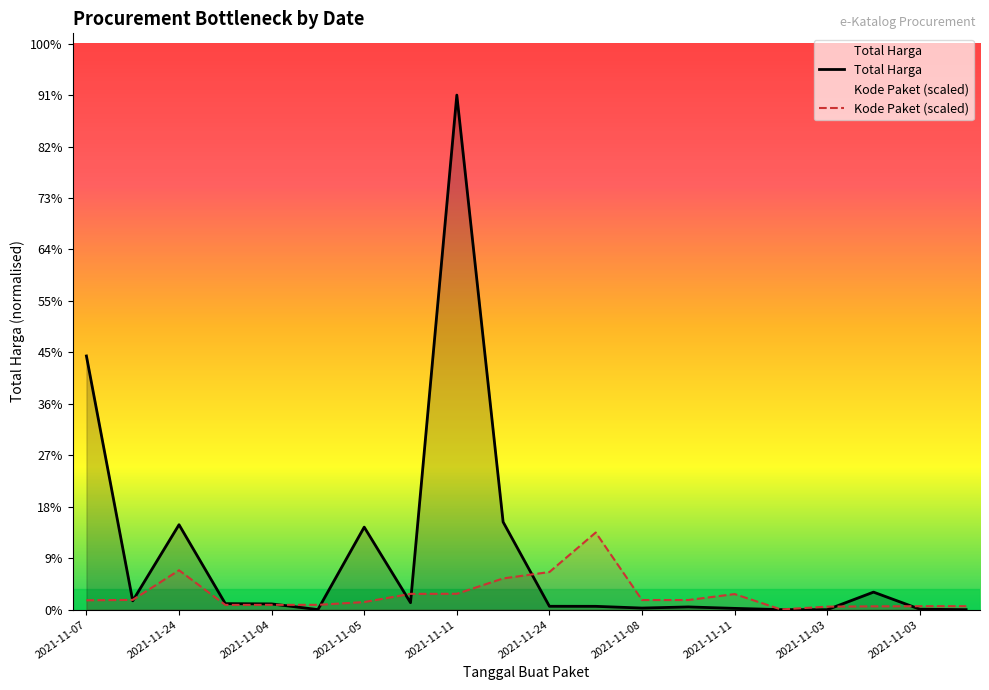

Does the chart display data point markers on the line(s)?

No